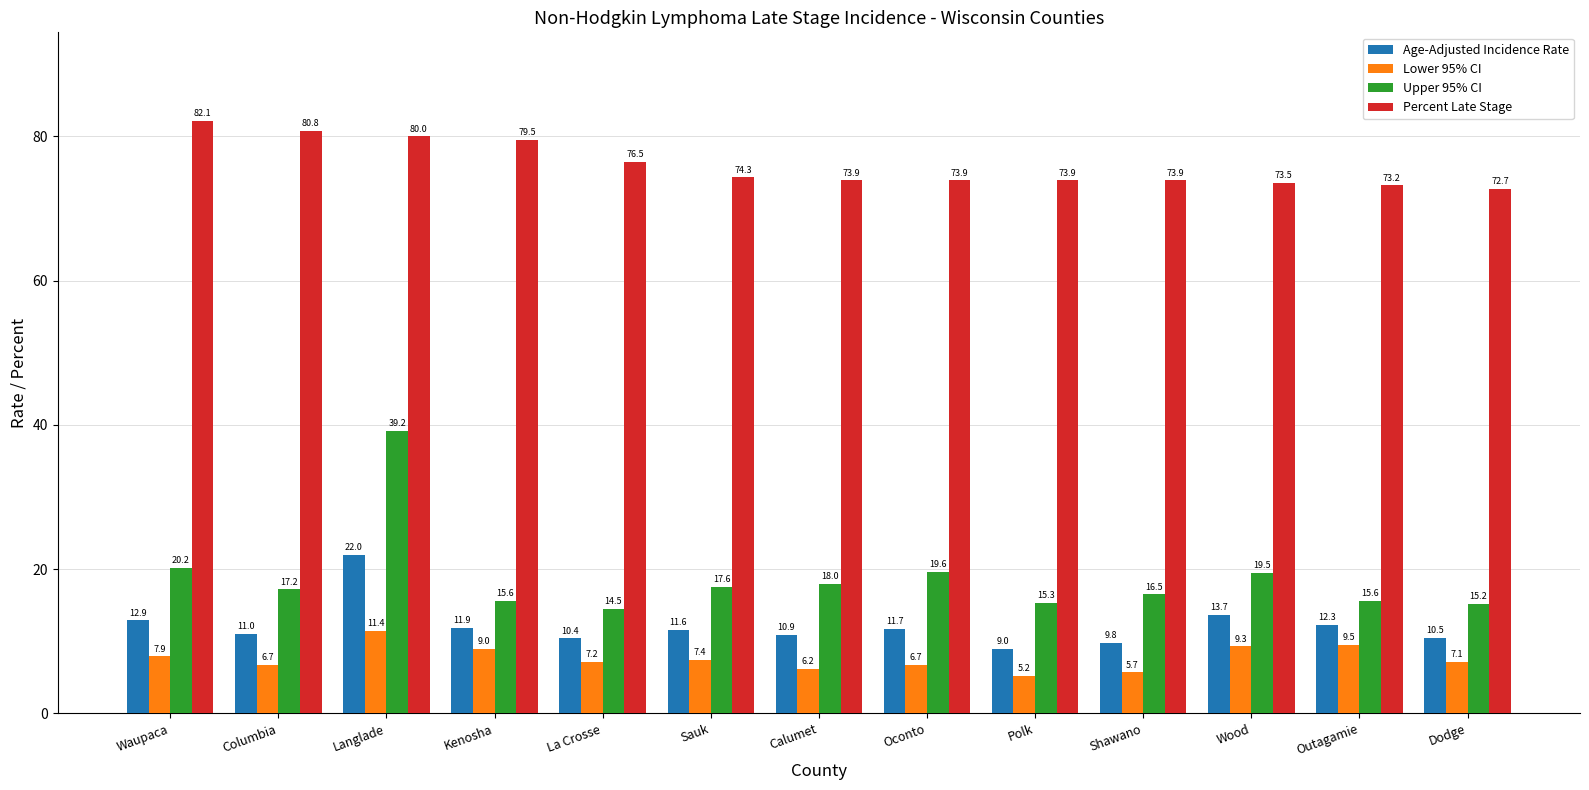

Reading left to right, what are all the values shown in this chart?

Age-Adjusted Incidence Rate: 12.9	11.0	22.0	11.9	10.4	11.6	10.9	11.7	9.0	9.8	13.7	12.3	10.5
Lower 95% CI: 7.9	6.7	11.4	9.0	7.2	7.4	6.2	6.7	5.2	5.7	9.3	9.5	7.1
Upper 95% CI: 20.2	17.2	39.2	15.6	14.5	17.6	18.0	19.6	15.3	16.5	19.5	15.6	15.2
Percent Late Stage: 82.1	80.8	80.0	79.5	76.5	74.3	73.9	73.9	73.9	73.9	73.5	73.2	72.7